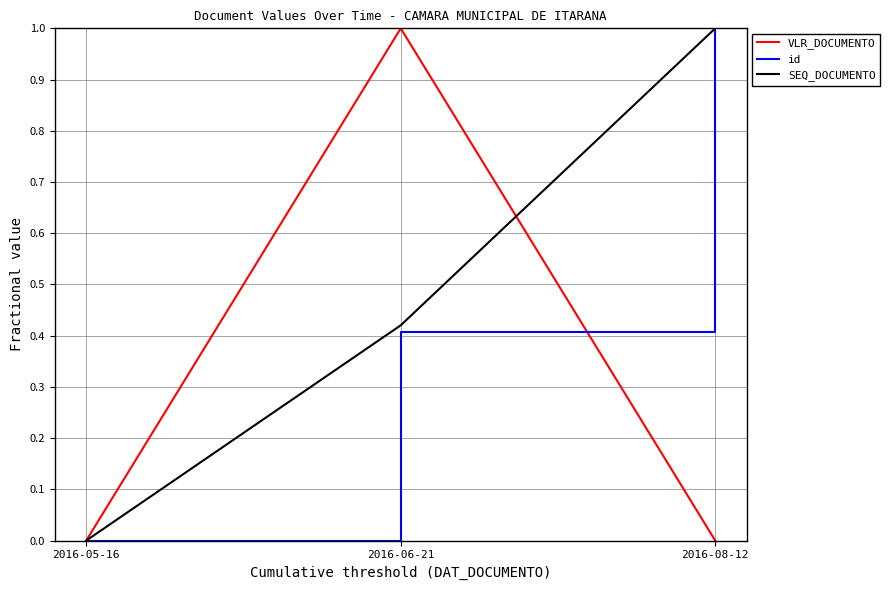

Count the number of categories in the chart.

3